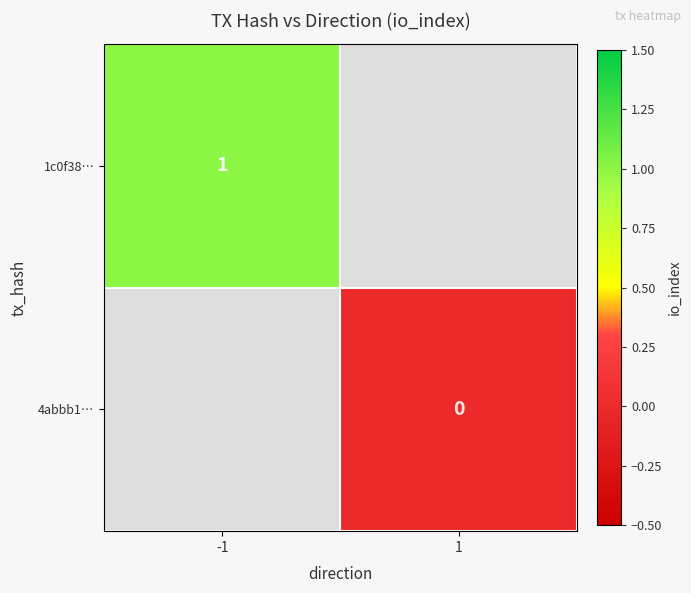

Is the value of 4abbb1… at 1 greater than the value of 1c0f38… at -1?

No